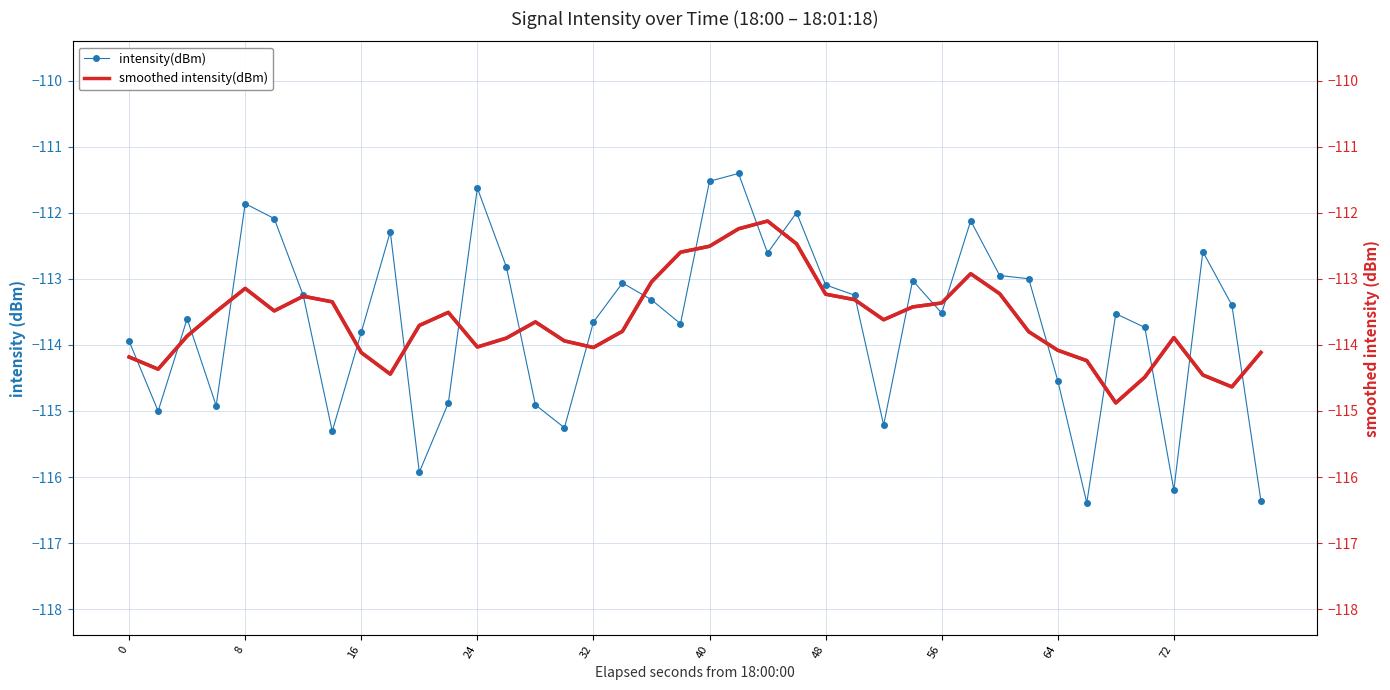

Reading left to right, transcribe all the data shown in this chart.

intensity(dBm): -113.9	-115.0	-113.6	-114.9	-111.9	-112.1	-113.3	-115.3	-113.8	-112.3	-115.9	-114.9	-111.6	-112.8	-114.9	-115.3	-113.7	-113.1	-113.3	-113.7	-111.5	-111.4	-112.6	-112.0	-113.1	-113.2	-115.2	-113.0	-113.5	-112.1	-112.9	-113.0	-114.5	-116.4	-113.5	-113.7	-116.2	-112.6	-113.4	-116.4
smoothed intensity(dBm): -114.2	-114.4	-113.9	-113.5	-113.1	-113.5	-113.3	-113.3	-114.1	-114.4	-113.7	-113.5	-114.0	-113.9	-113.7	-113.9	-114.0	-113.8	-113.0	-112.6	-112.5	-112.2	-112.1	-112.5	-113.2	-113.3	-113.6	-113.4	-113.4	-112.9	-113.2	-113.8	-114.1	-114.2	-114.9	-114.5	-113.9	-114.5	-114.6	-114.1